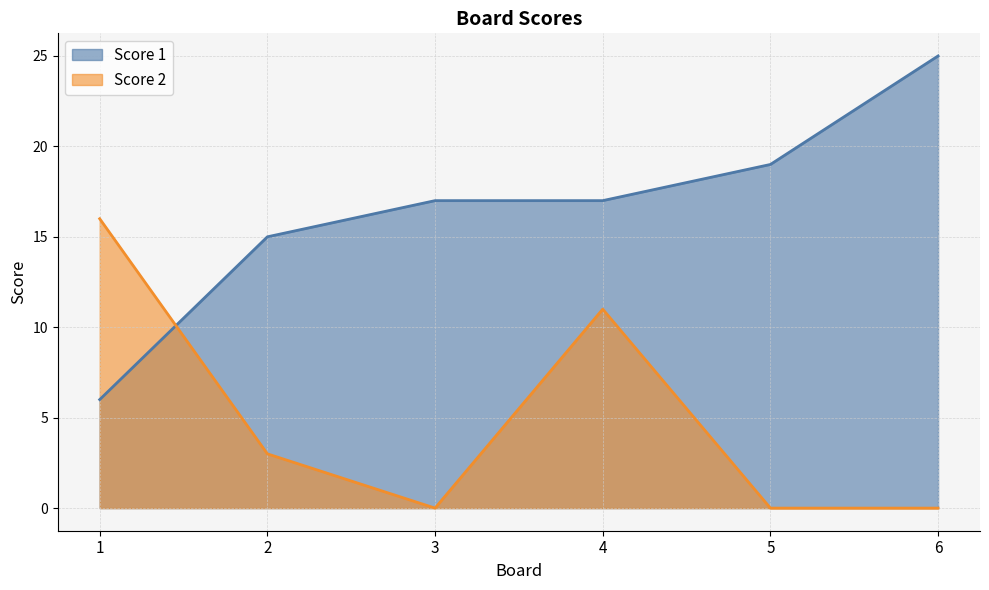

What is the total value across all series at 5?

19